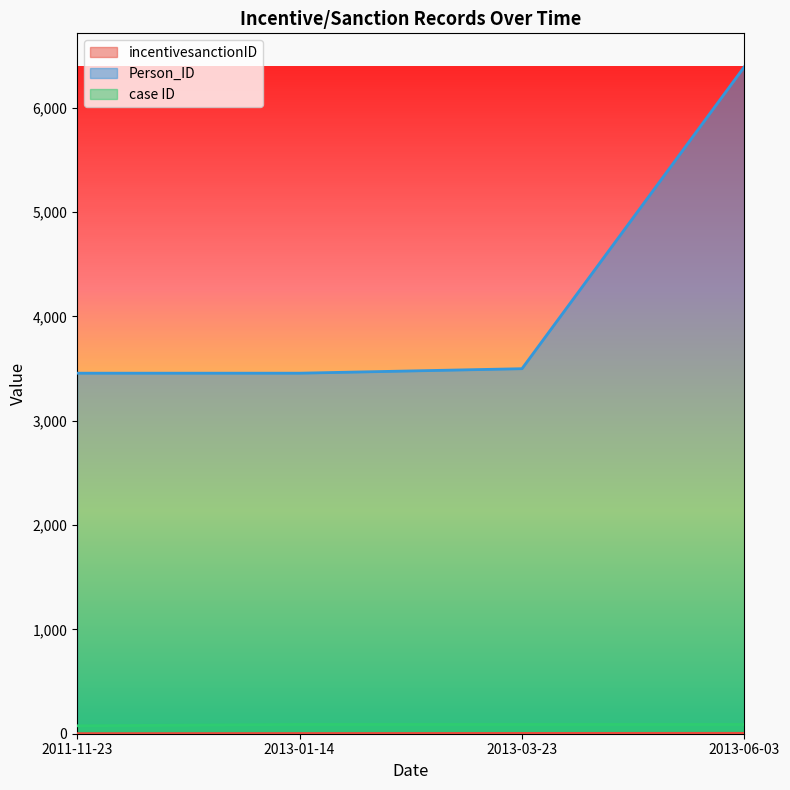

Is it true that case ID equals 122 at 2013-01-14?

False